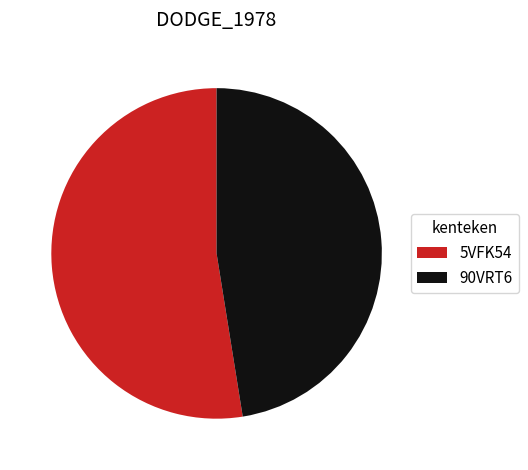

Which category has the biggest portion of the pie?

5VFK54